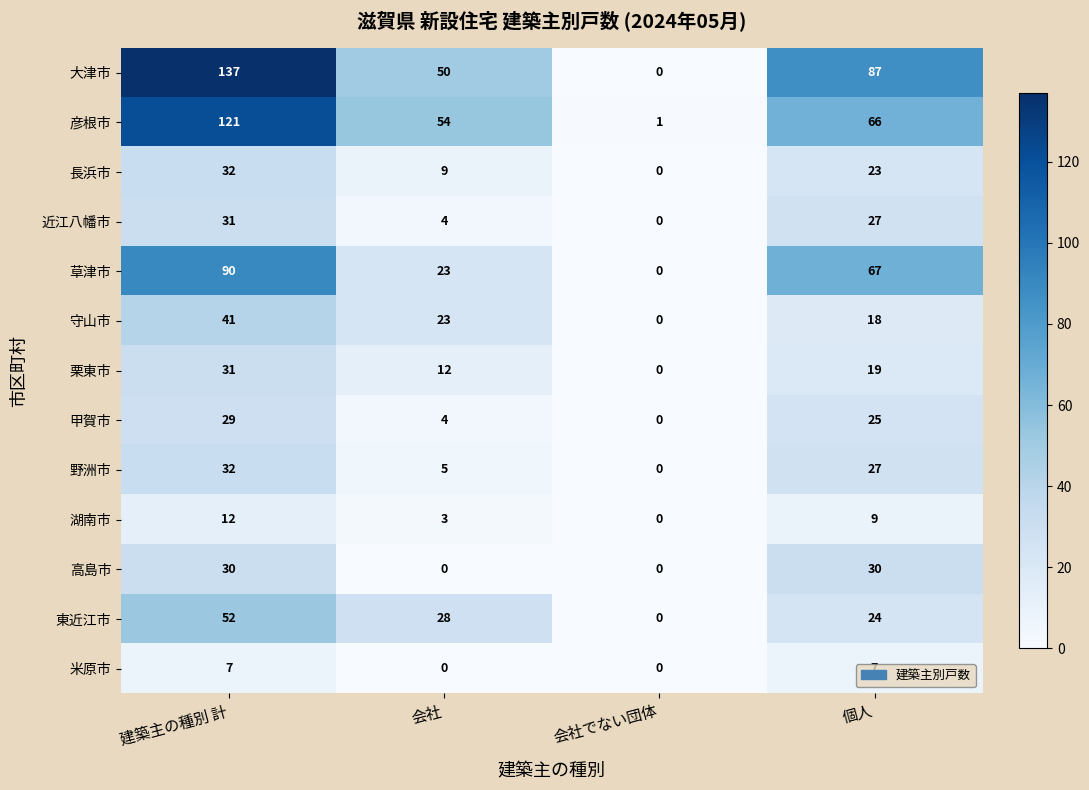

What is the difference between the maximum and minimum values in the 甲賀市 series?

29